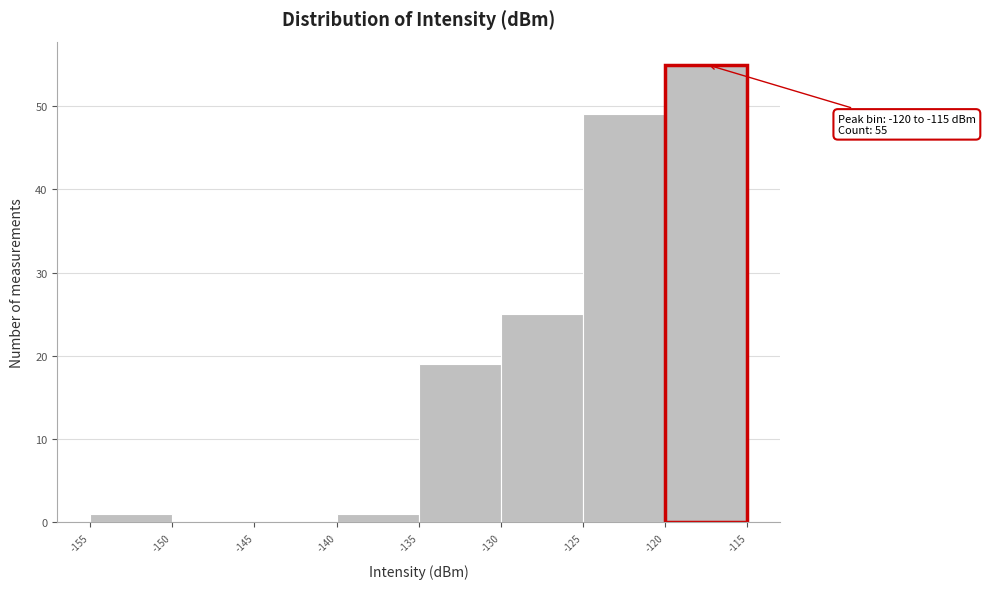

Over which range of the x-axis is the bar tallest?

-120 to -115